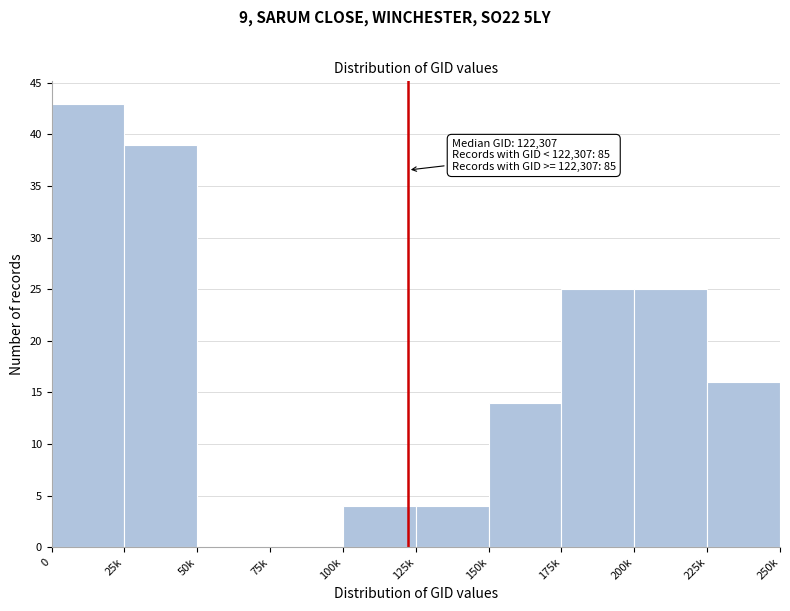

Reading left to right, extract all data points from this chart.

0=43	25k=39	50k=0	75k=0	100k=4	125k=4	150k=14	175k=25	200k=25	225k=16